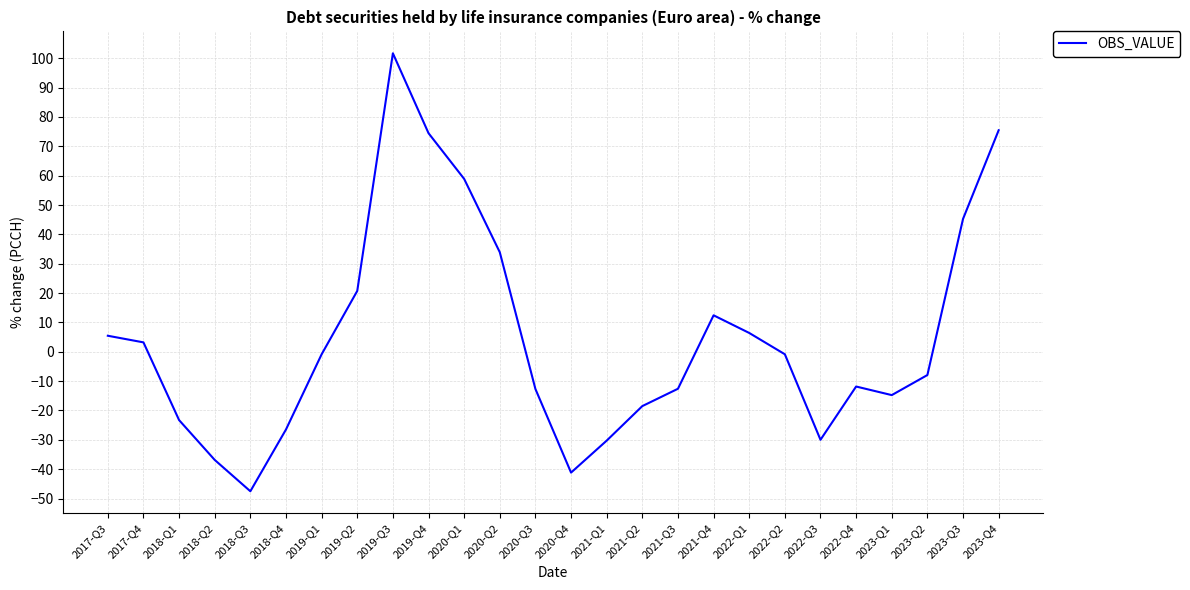

What is the maximum value shown in the chart?

101.7